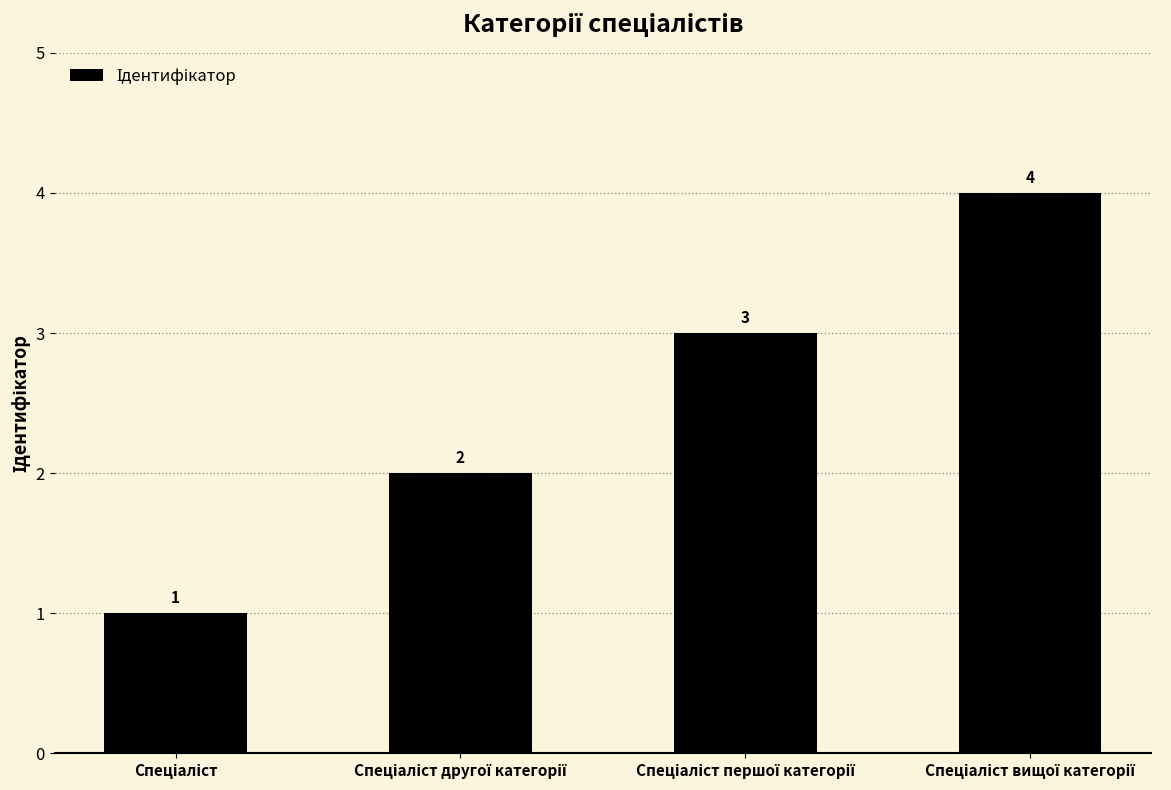

What is the value of the 4th bar from the left?

4